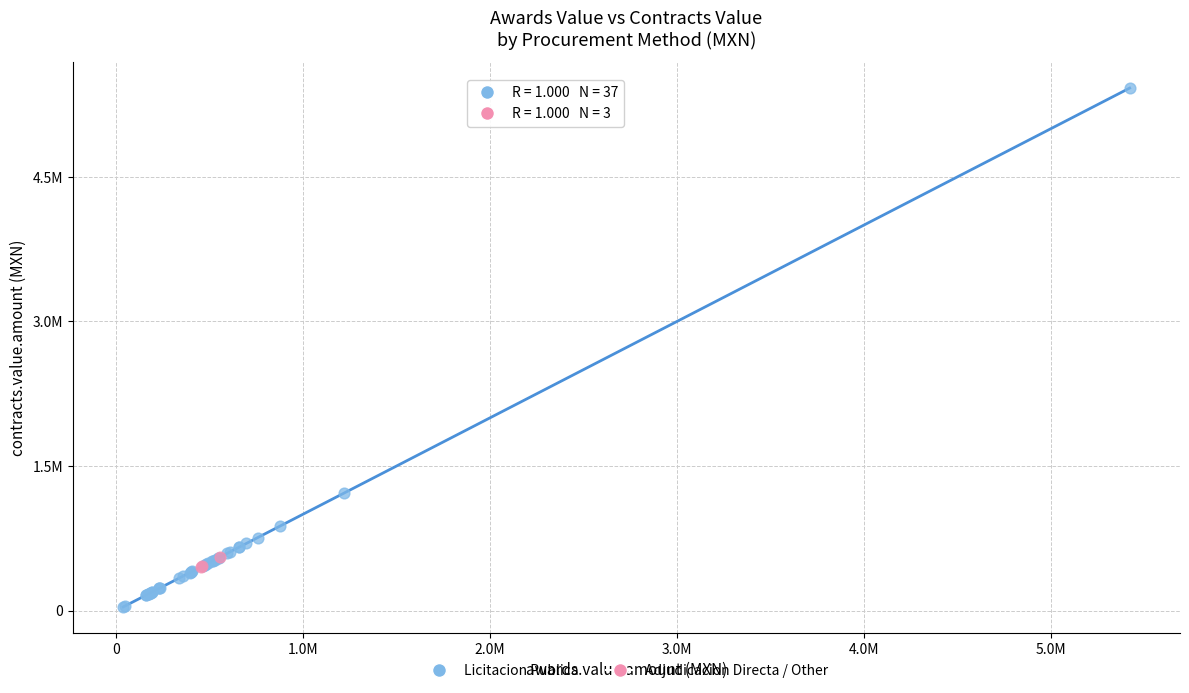

Which series contains the highest Y value?

Licitacion Publica